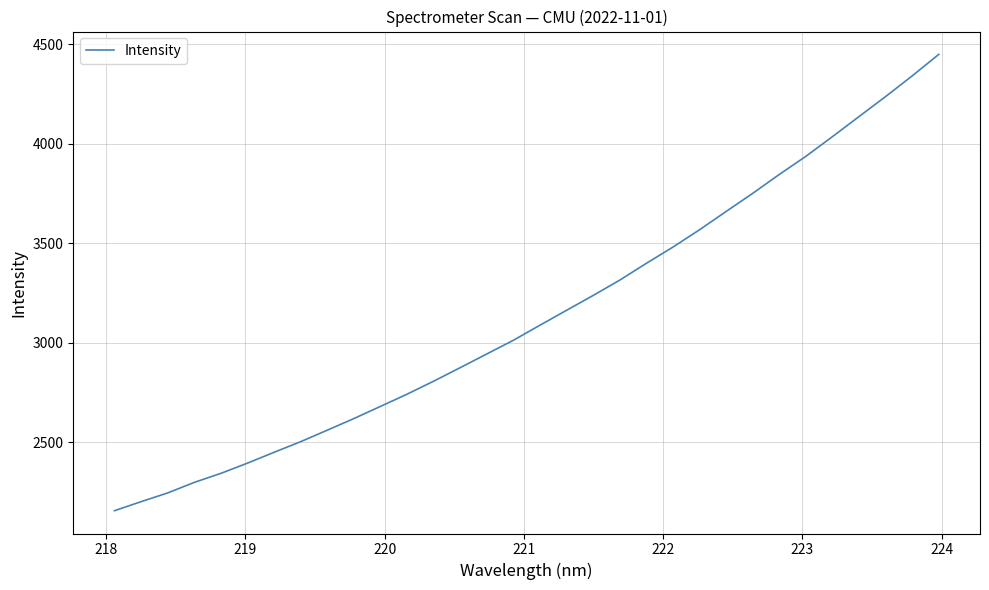

What is the difference between the maximum and minimum values?

2294.7